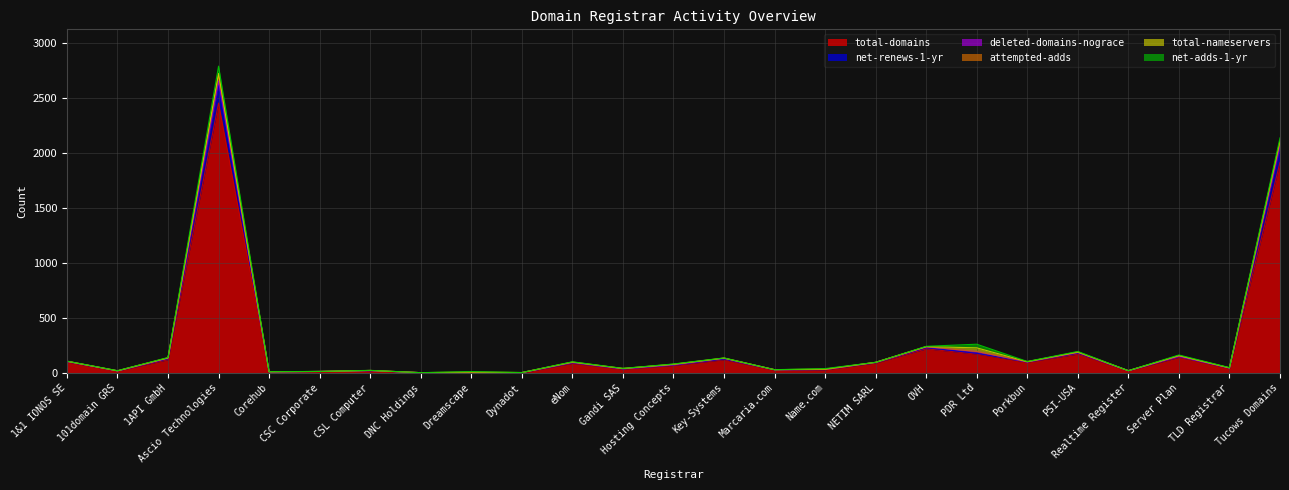

Which has a higher value, Name.com or 101domain GRS?

Name.com